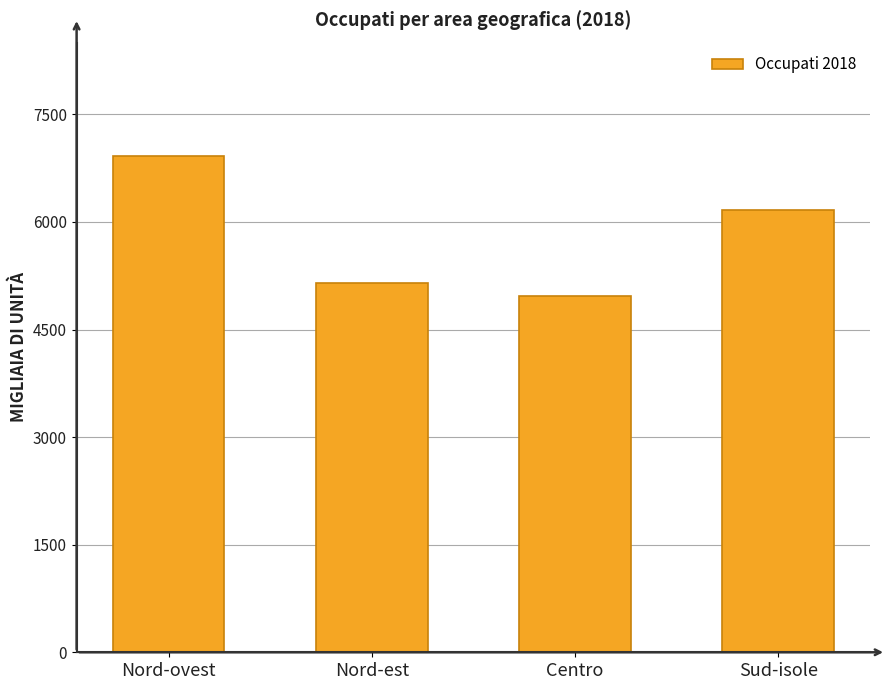

Rank the categories by value from highest to lowest.

Nord-ovest, Sud-isole, Nord-est, Centro